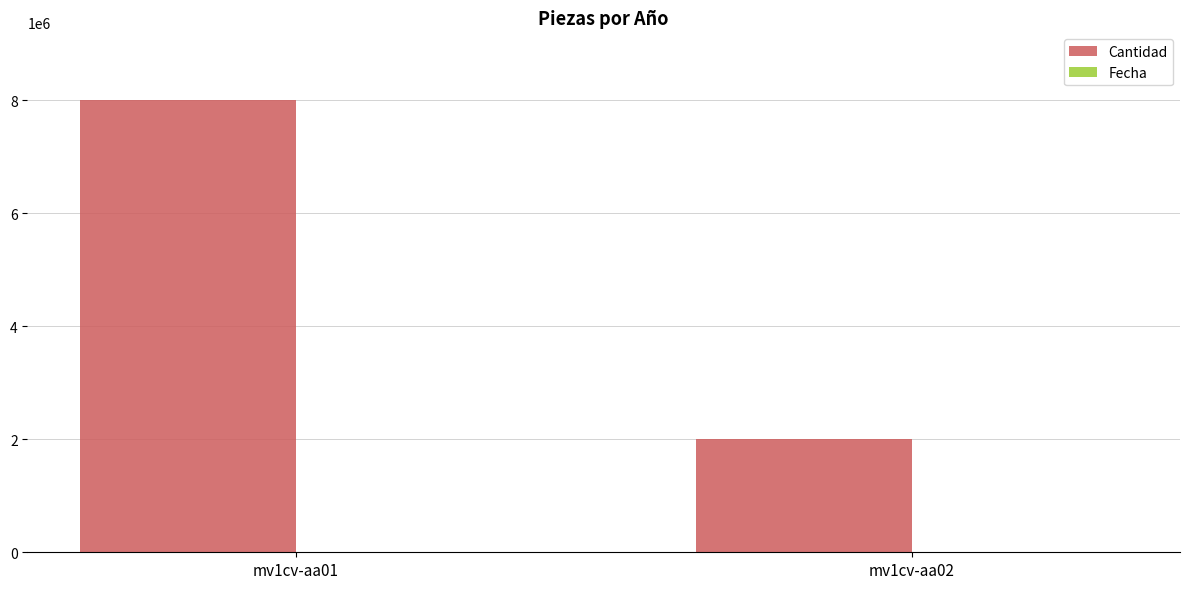

How many categories are shown in the chart?

2